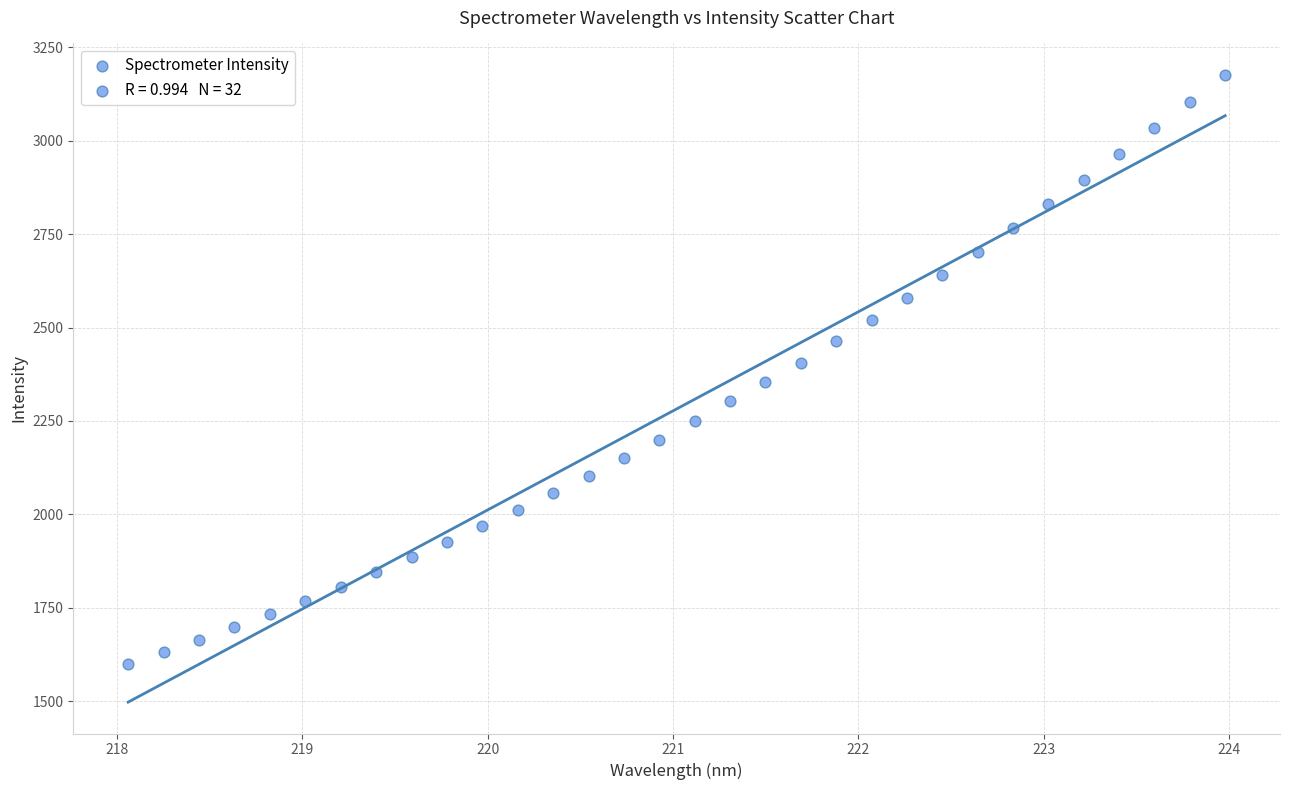

What is the range of Y values (max minus min)?

1576.8